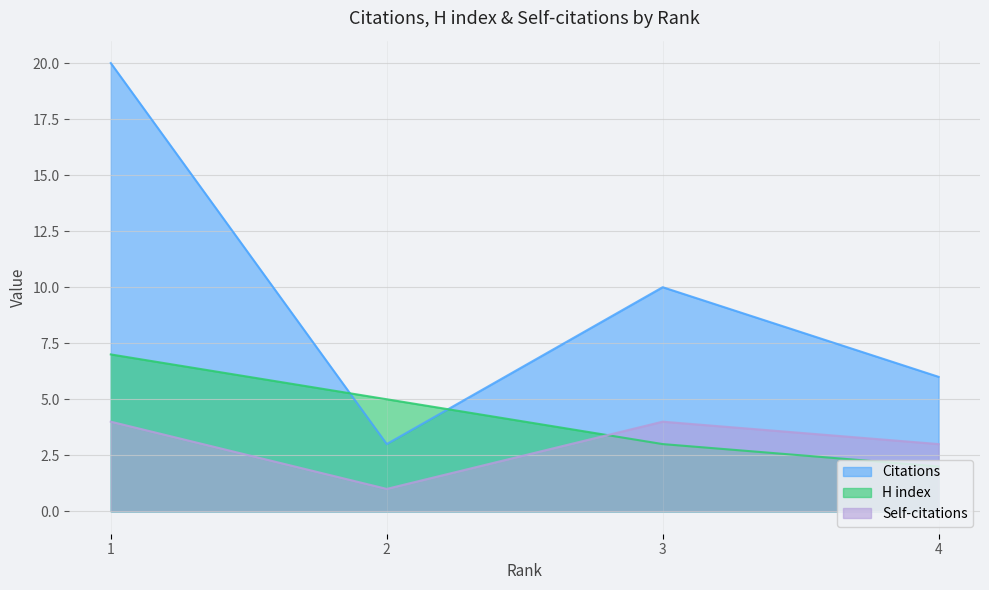

Read the H index value at 3.

3